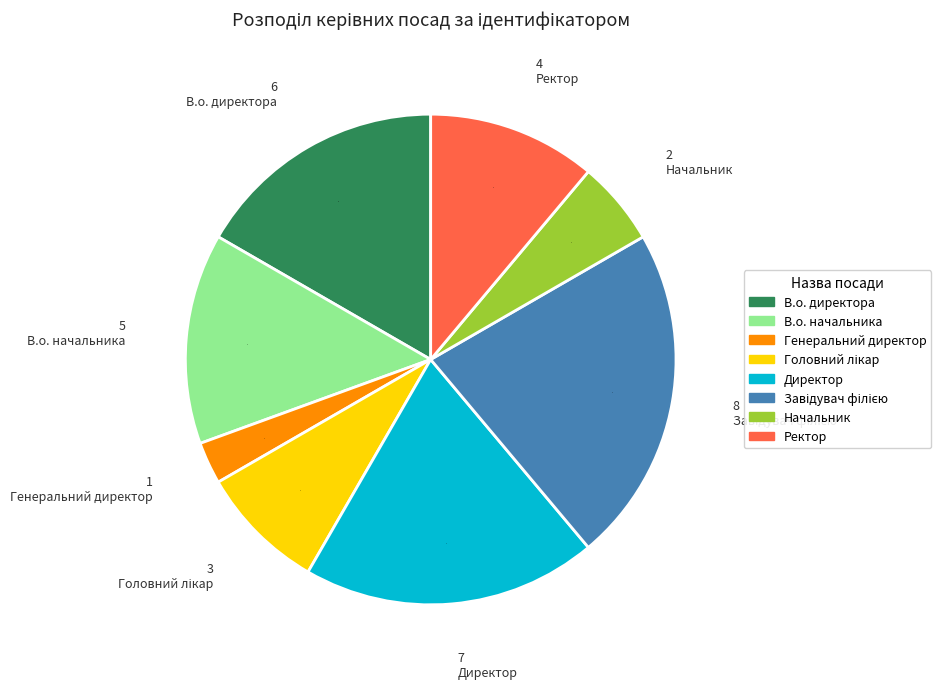

Does Генеральний директор account for over 50% of the chart?

No